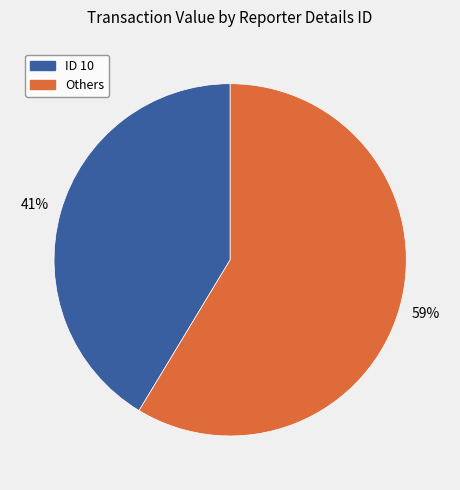

Does any single category account for the majority?

Yes